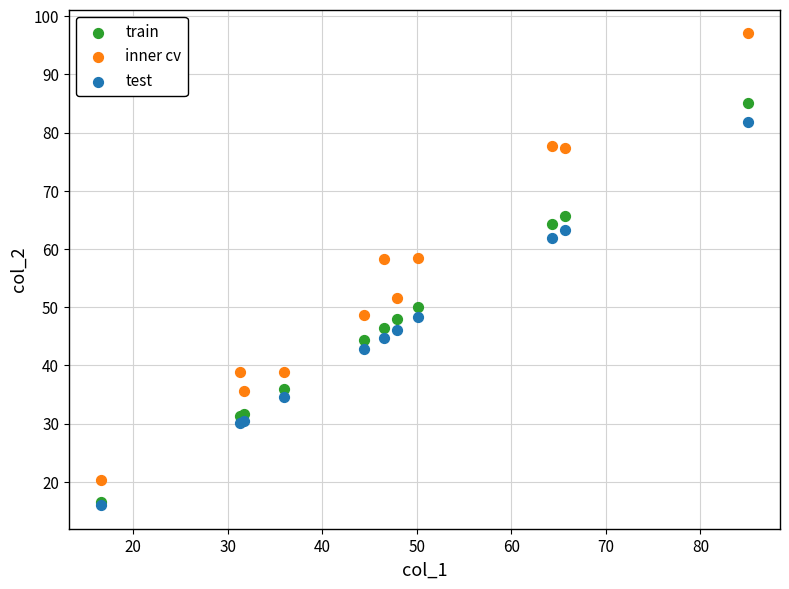

What are all the series names shown in the legend?

train, inner cv, test